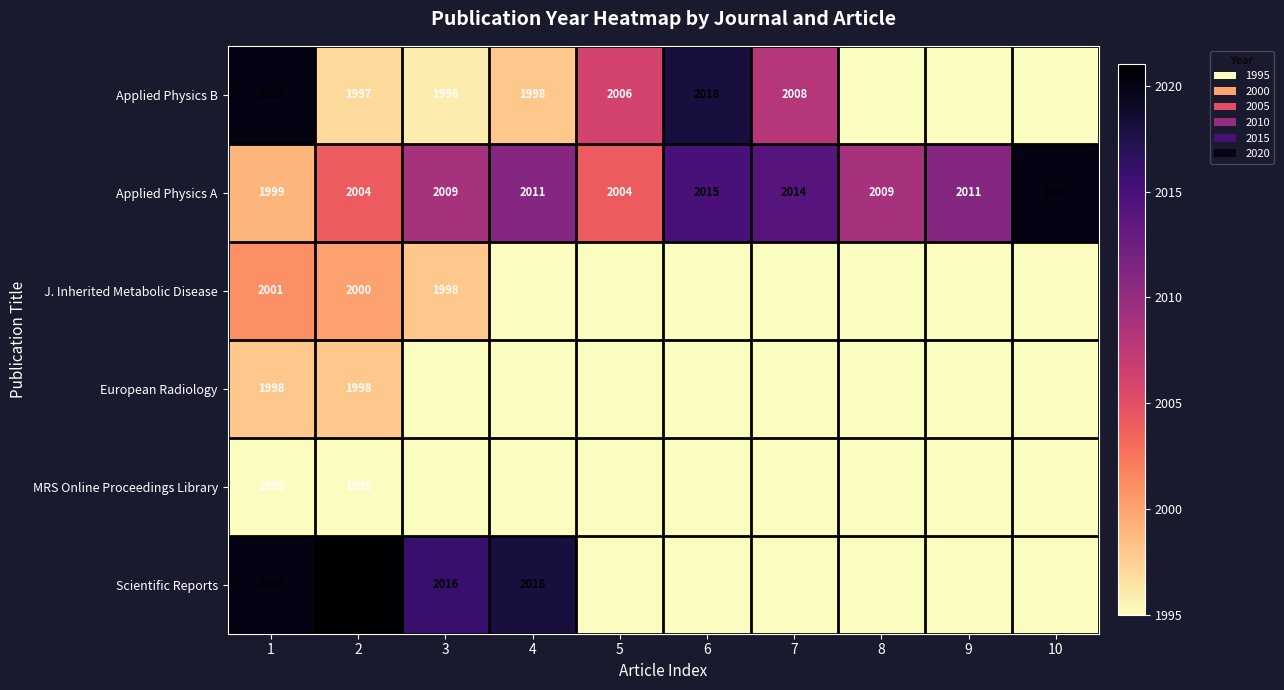

The value of Applied Physics A at 5 is 2004. True or false?

True